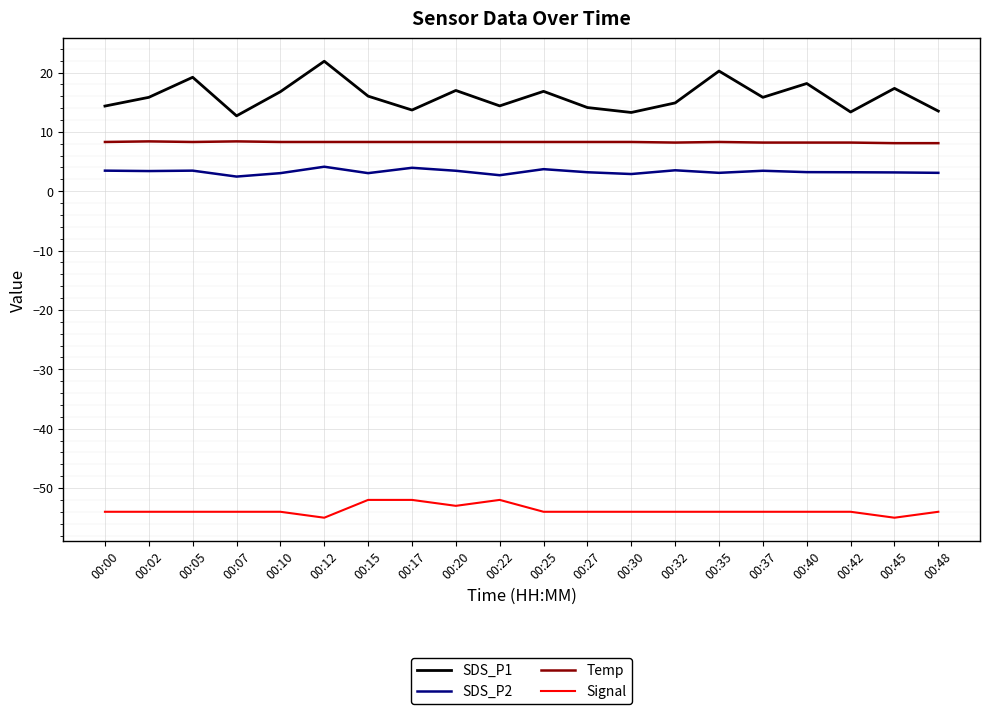

How many categories are shown in the chart?

20